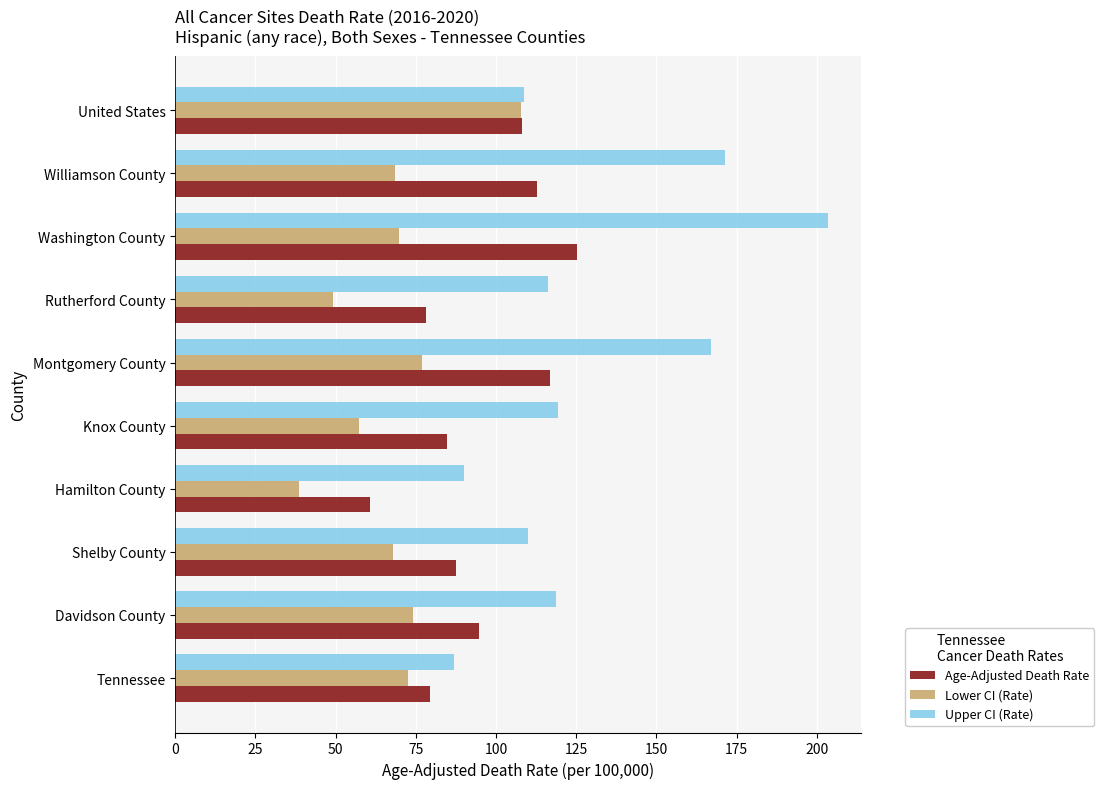

Which category has the highest value across all series?

Washington County